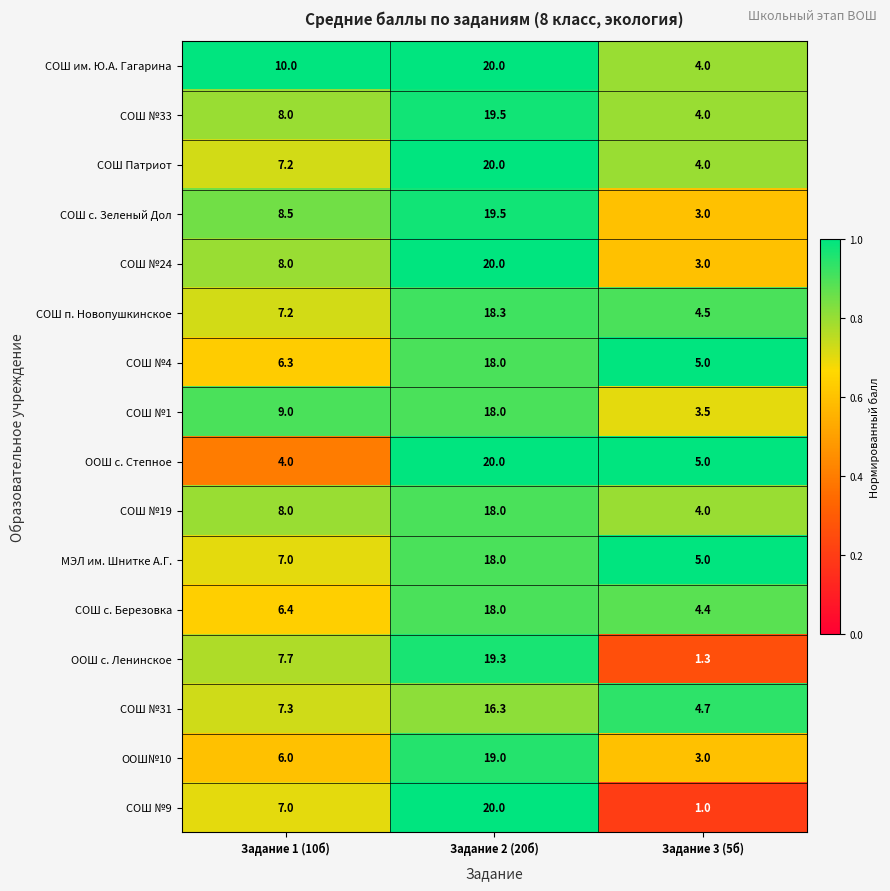

Read the СОШ Патриот value at Задание 1 (10б).

7.2